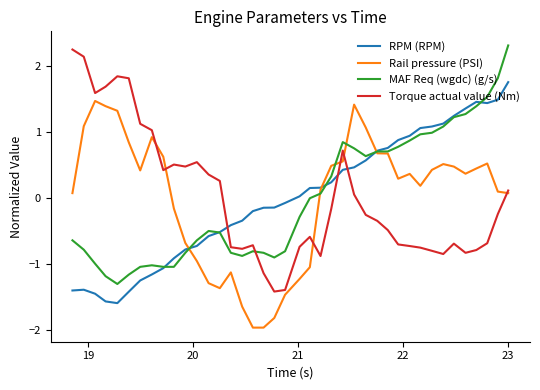

How many negative values does the RPM (RPM) series have?

20